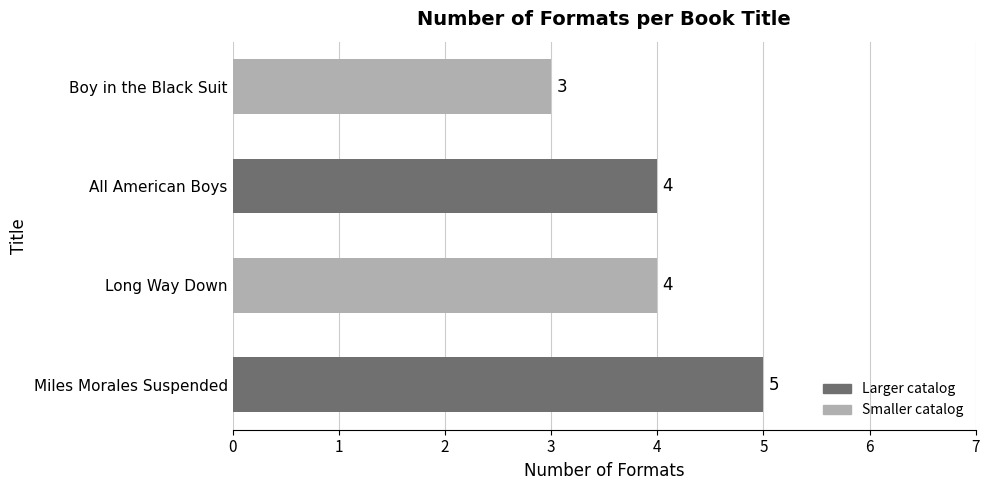

How many bars are there in total?

4